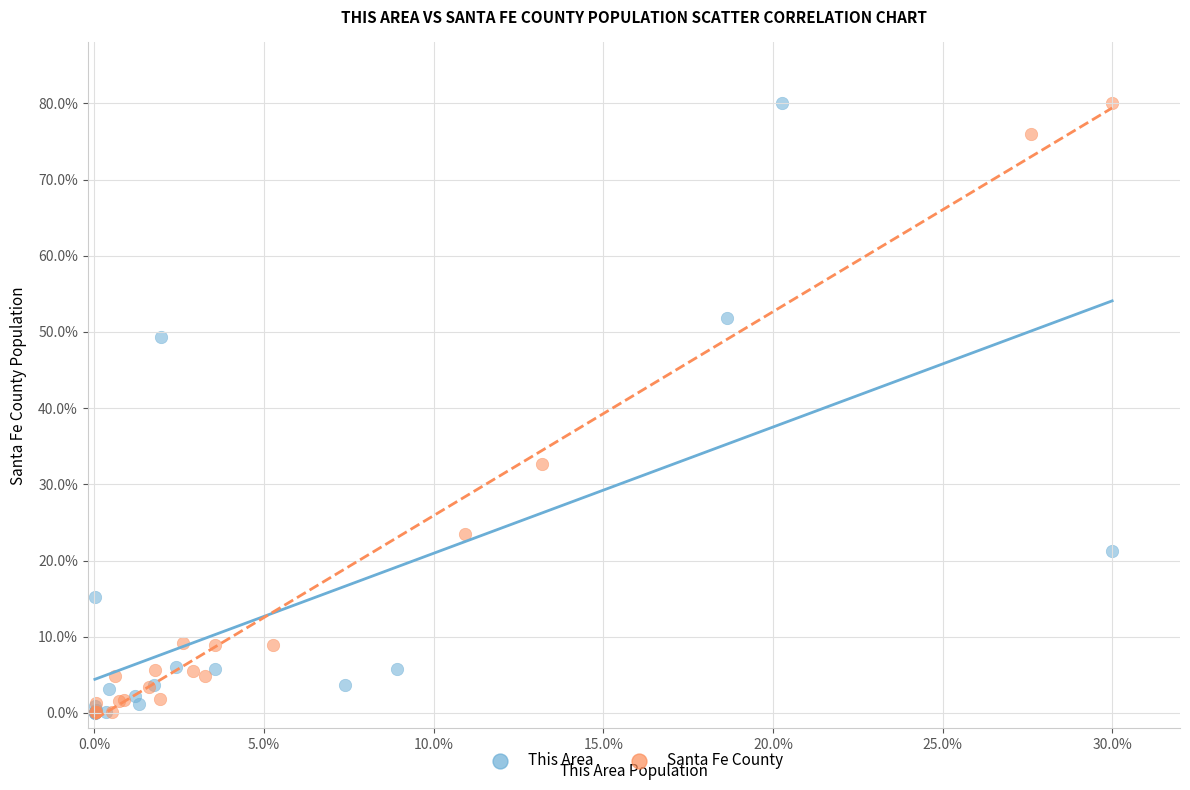

What are all the series names shown in the legend?

This Area, Santa Fe County